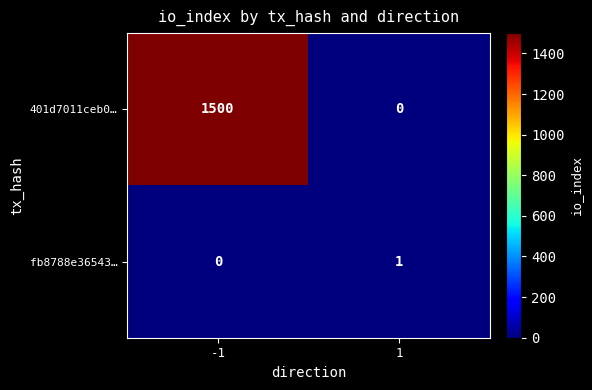

What is the total value across all series at 1?

1